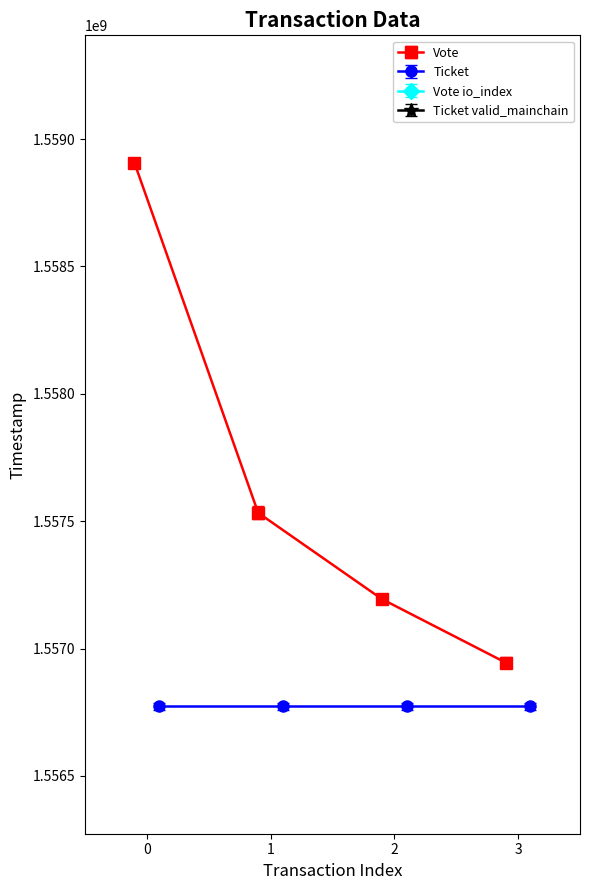

What is the value of the Vote point at the 1st from the left?

1558907033